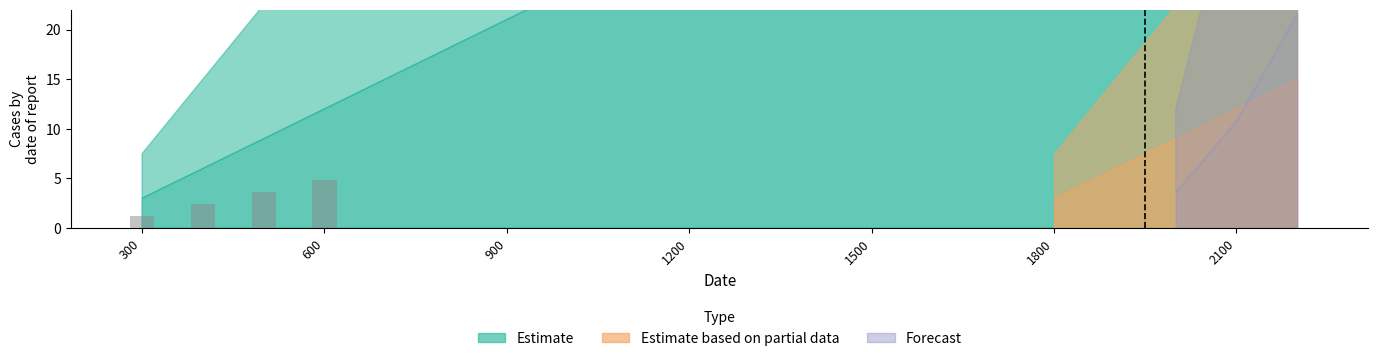

What is the greatest value displayed?

4.8